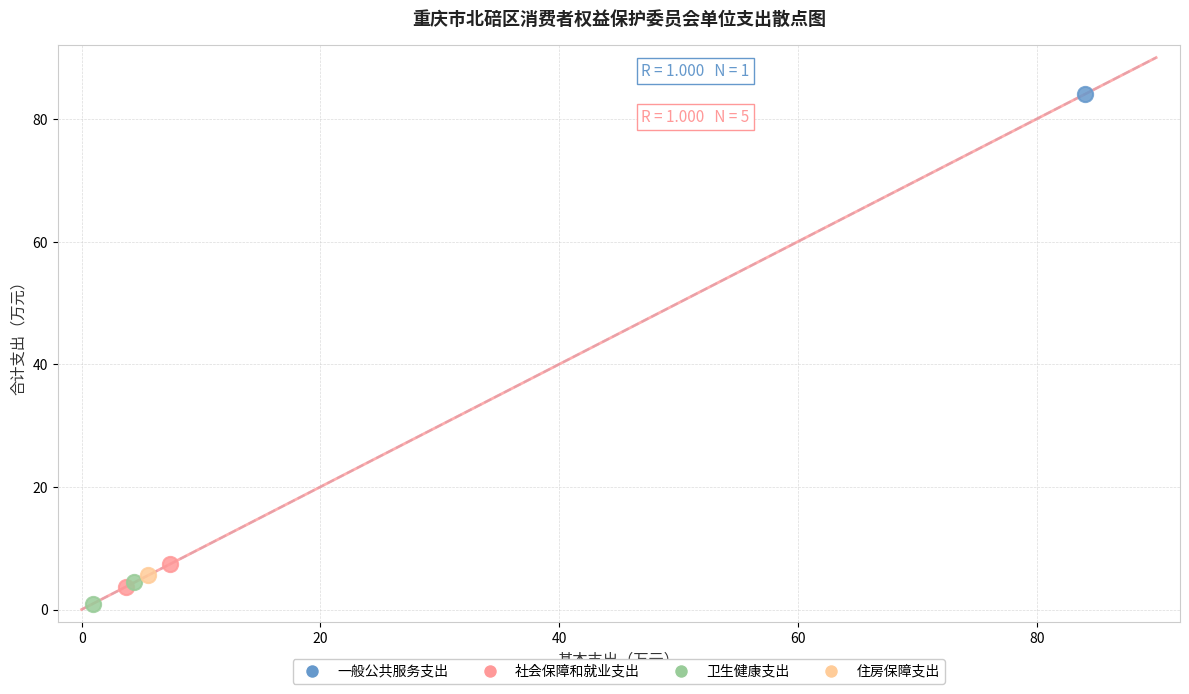

Which series reaches the minimum Y coordinate?

卫生健康支出